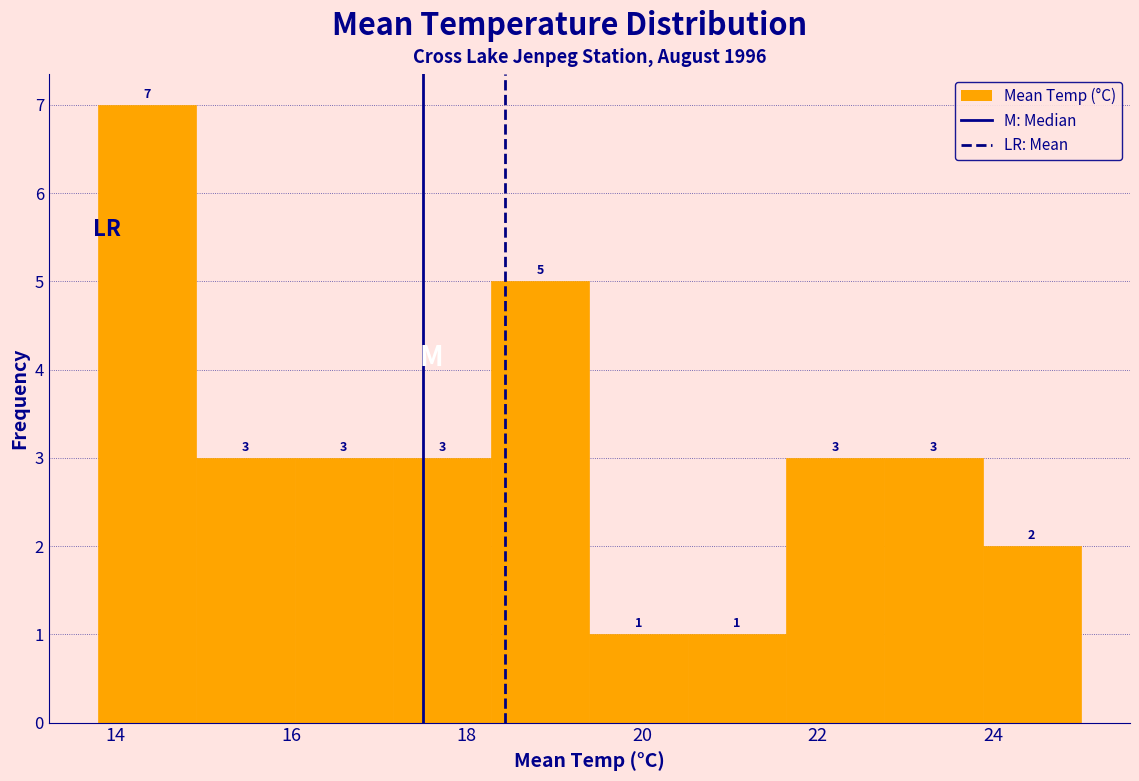

Reading left to right, transcribe this chart: for each bar, give the range it covers on the x-axis and its height. The bar edges are not printed on the chart, so give them approximately, as read against the axis.

13.80 to 14.92: 7
14.92 to 16.04: 3
16.04 to 17.16: 3
17.16 to 18.28: 3
18.28 to 19.40: 5
19.40 to 20.52: 1
20.52 to 21.64: 1
21.64 to 22.76: 3
22.76 to 23.88: 3
23.88 to 25.00: 2